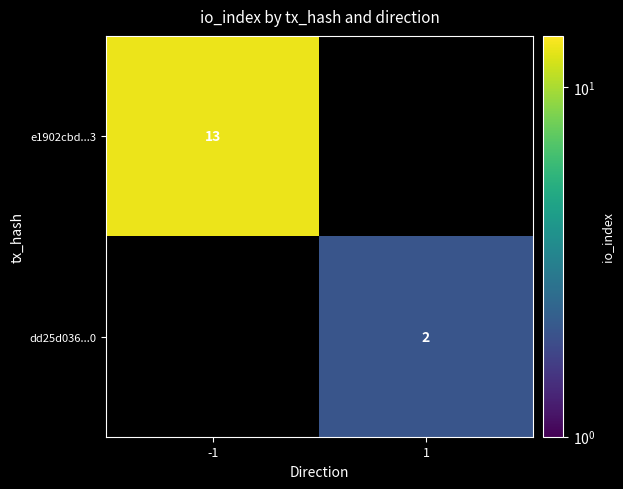

Is the value of e1902cbd...3 at -1 greater than the value of dd25d036...0 at 1?

Yes